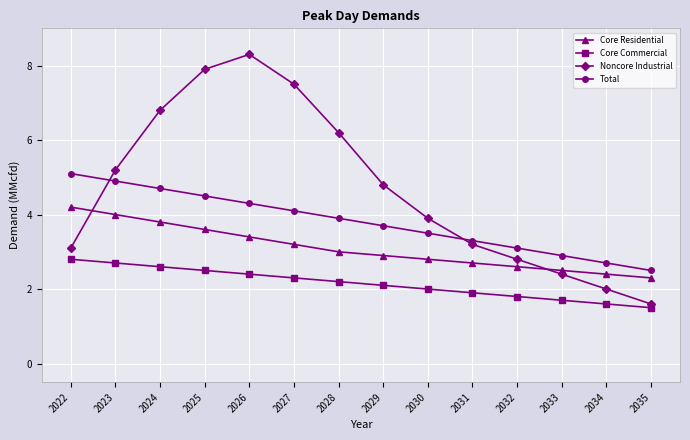

Reading left to right, transcribe all the data shown in this chart.

Core Residential: 2022=4.2	2023=4.0	2024=3.8	2025=3.6	2026=3.4	2027=3.2	2028=3.0	2029=2.9	2030=2.8	2031=2.7	2032=2.6	2033=2.5	2034=2.4	2035=2.3
Core Commercial: 2022=2.8	2023=2.7	2024=2.6	2025=2.5	2026=2.4	2027=2.3	2028=2.2	2029=2.1	2030=2.0	2031=1.9	2032=1.8	2033=1.7	2034=1.6	2035=1.5
Noncore Industrial: 2022=3.1	2023=5.2	2024=6.8	2025=7.9	2026=8.3	2027=7.5	2028=6.2	2029=4.8	2030=3.9	2031=3.2	2032=2.8	2033=2.4	2034=2.0	2035=1.6
Total: 2022=5.1	2023=4.9	2024=4.7	2025=4.5	2026=4.3	2027=4.1	2028=3.9	2029=3.7	2030=3.5	2031=3.3	2032=3.1	2033=2.9	2034=2.7	2035=2.5